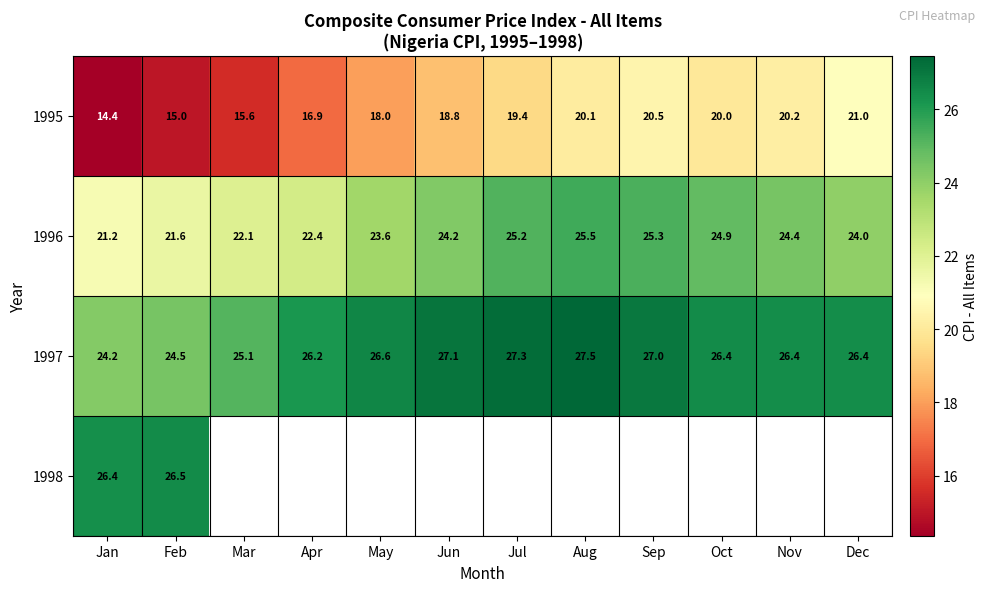

What is the lowest value of the 1997 series?

24.2